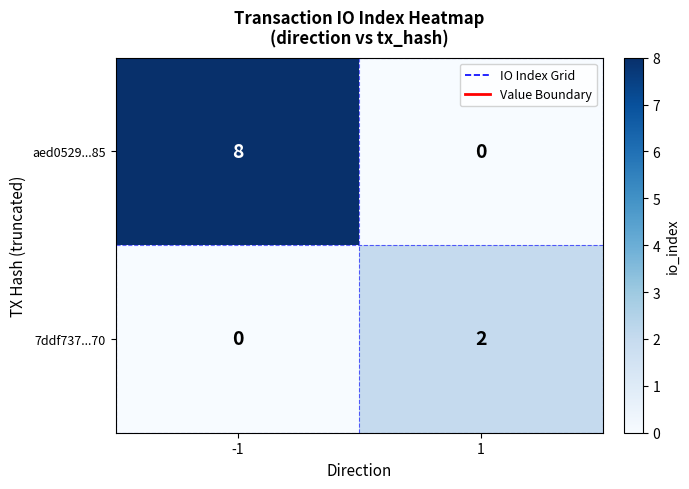

What is the difference between the aed0529...85 values at -1 and 1?

8